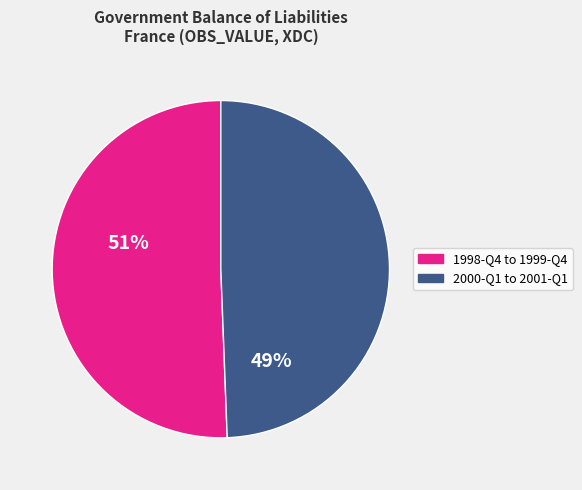

Does any single category account for the majority?

Yes